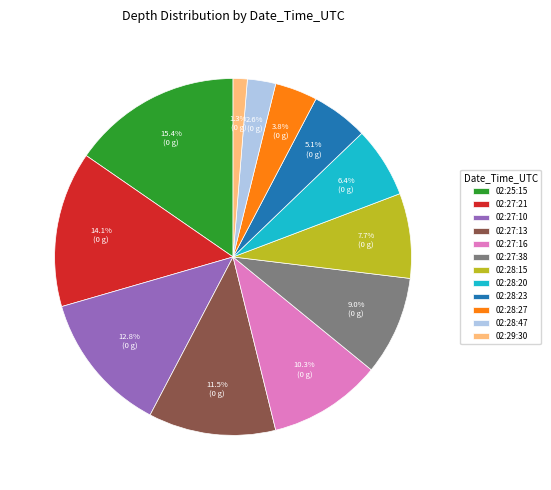

Count the number of slices in the pie.

12